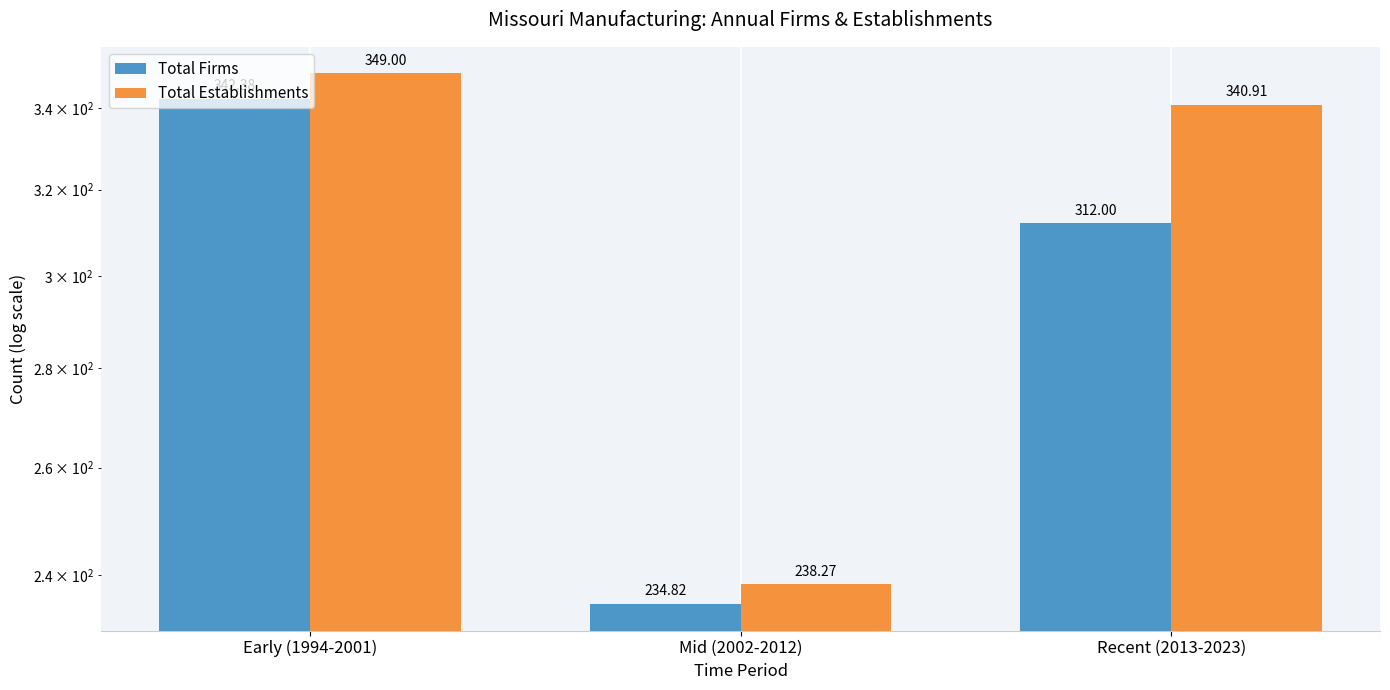

Reading left to right, what are all the values shown in this chart?

Total Firms: 342.4	234.8	312.0
Total Establishments: 349.0	238.3	340.9